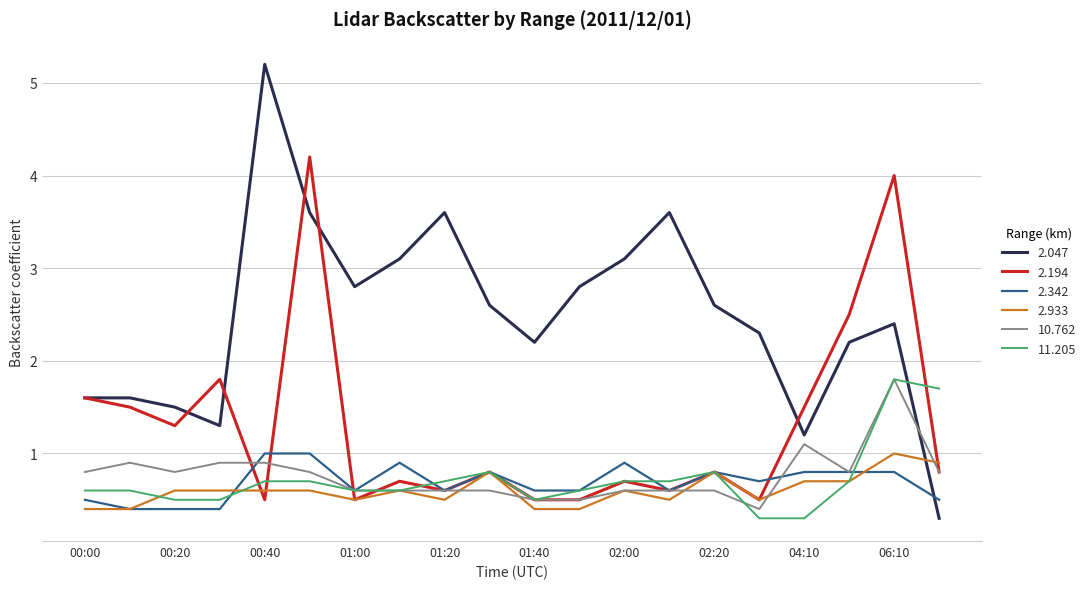

Which series has the widest spread of values?

2.047